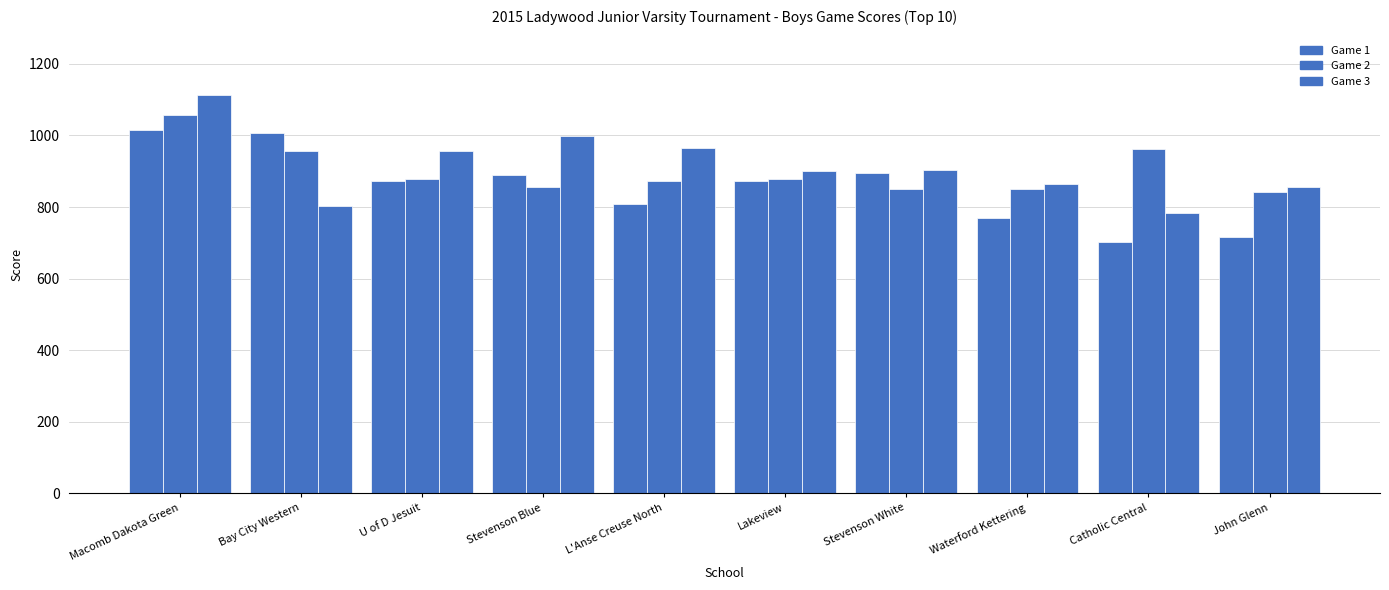

Reading left to right, transcribe all the data shown in this chart.

Game 1: Macomb Dakota Green=1015	Bay City Western=1007	U of D Jesuit=874	Stevenson Blue=889	L'Anse Creuse North=807	Lakeview=874	Stevenson White=895	Waterford Kettering=768	Catholic Central=701	John Glenn=716
Game 2: Macomb Dakota Green=1056	Bay City Western=956	U of D Jesuit=879	Stevenson Blue=856	L'Anse Creuse North=872	Lakeview=877	Stevenson White=851	Waterford Kettering=850	Catholic Central=962	John Glenn=843
Game 3: Macomb Dakota Green=1112	Bay City Western=804	U of D Jesuit=956	Stevenson Blue=998	L'Anse Creuse North=965	Lakeview=901	Stevenson White=902	Waterford Kettering=864	Catholic Central=783	John Glenn=855